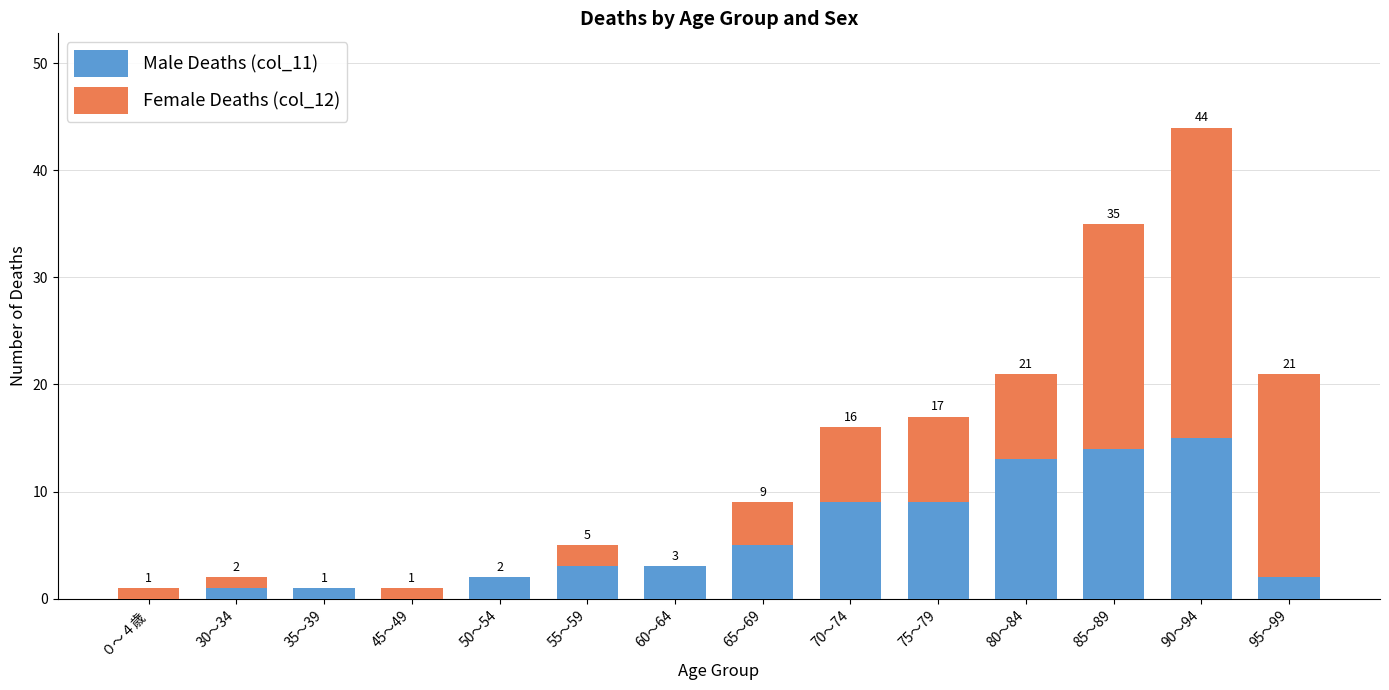

What is the sum of the Male Deaths (col_11) values at 75～79 and 65～69?

14